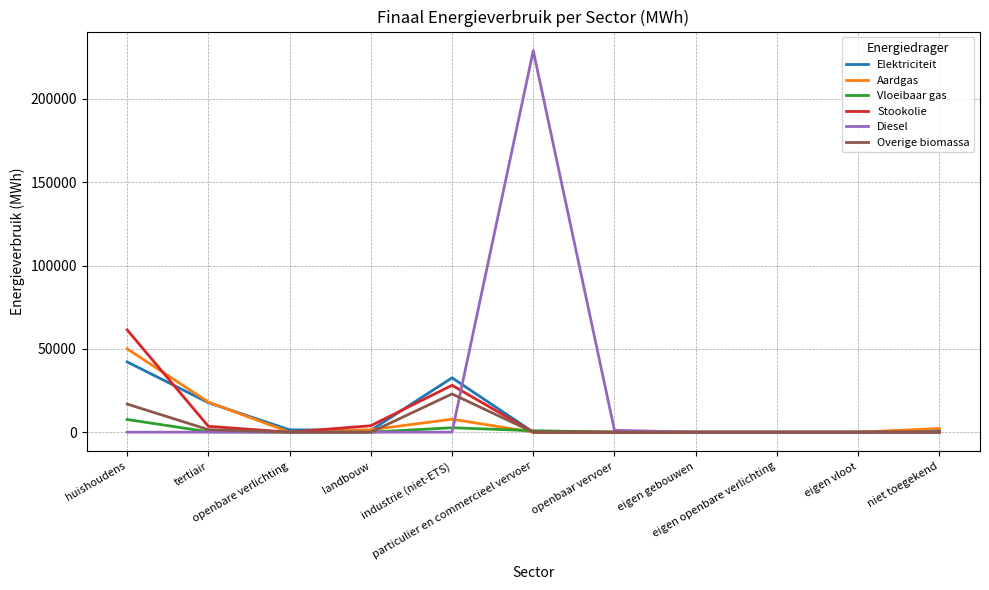

The Aardgas series shows -29464.5 at openbare verlichting. True or false?

False